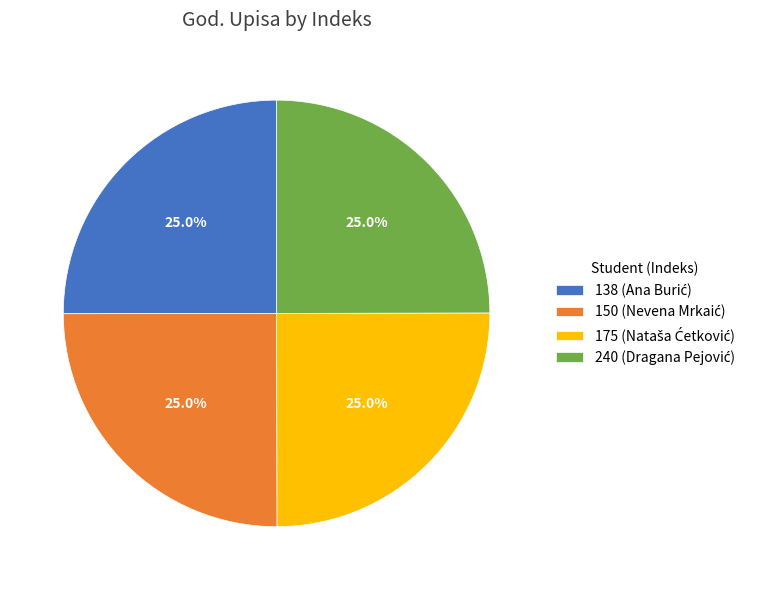

Is there a majority slice in this chart?

No